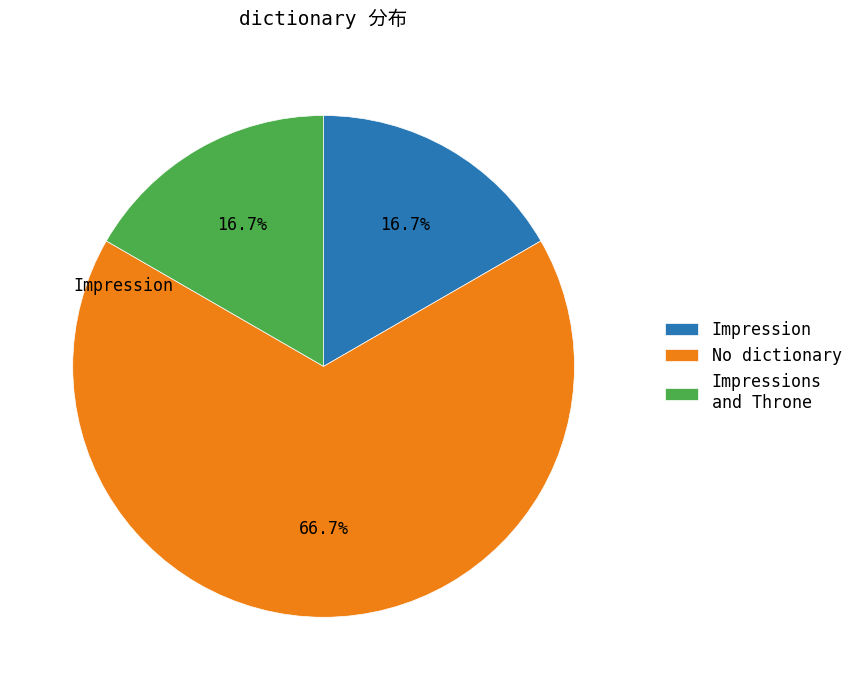

How many segments does this pie chart have?

3